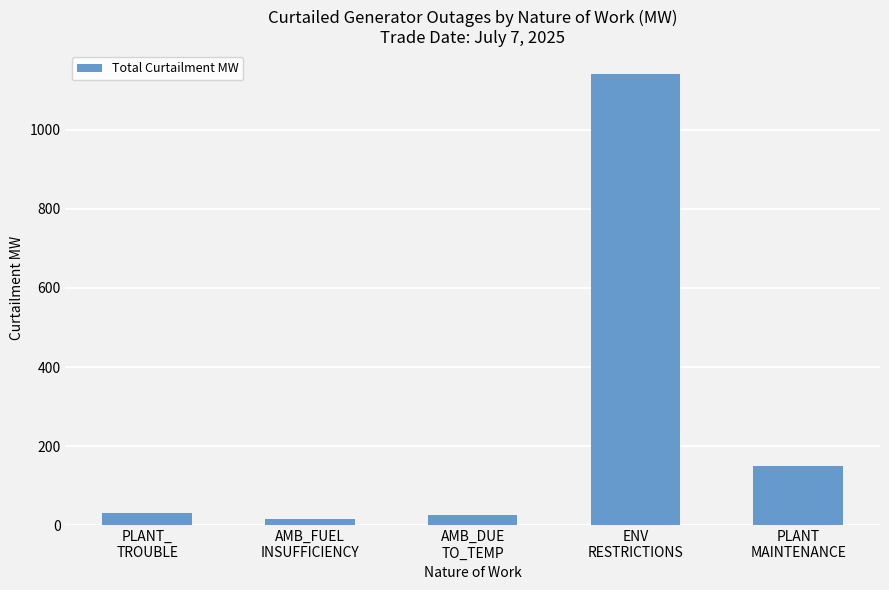

How many distinct data groups are displayed?

1